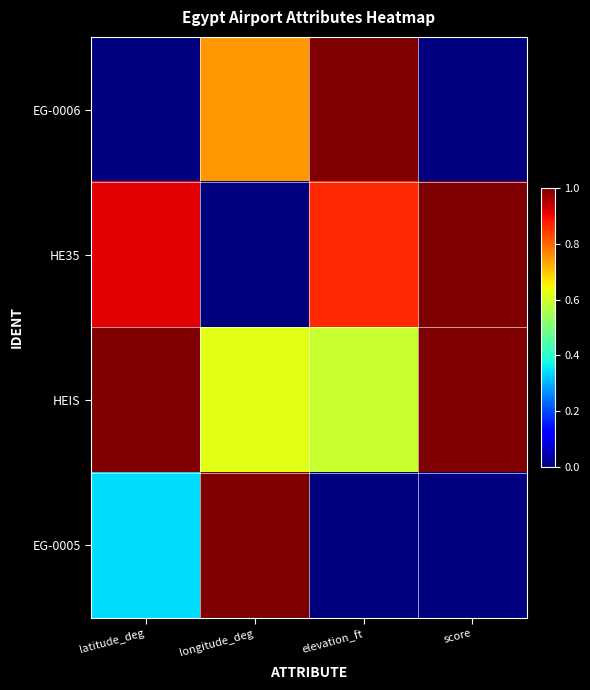

Between longitude_deg and latitude_deg, which is larger?

longitude_deg